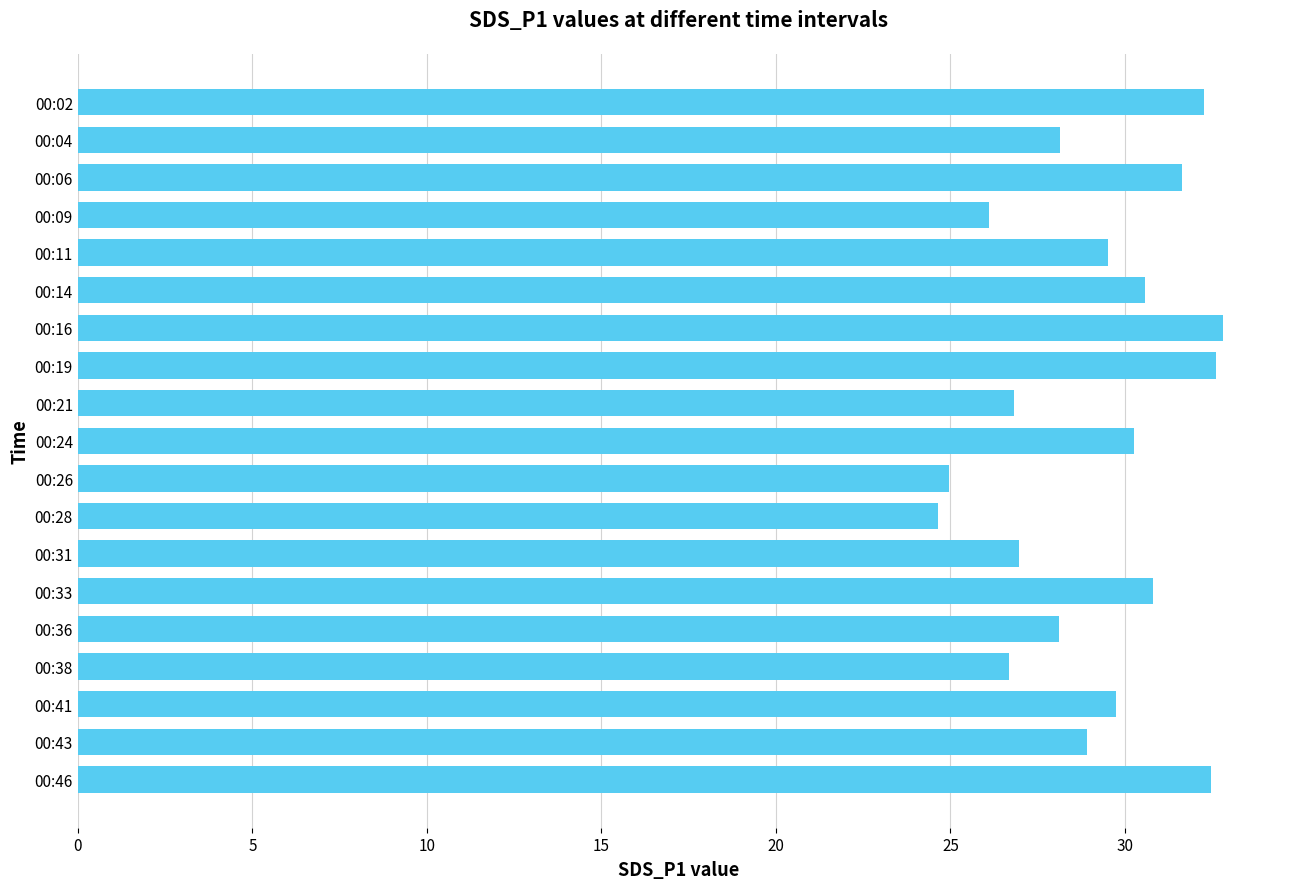

What is the smallest value displayed?

24.6